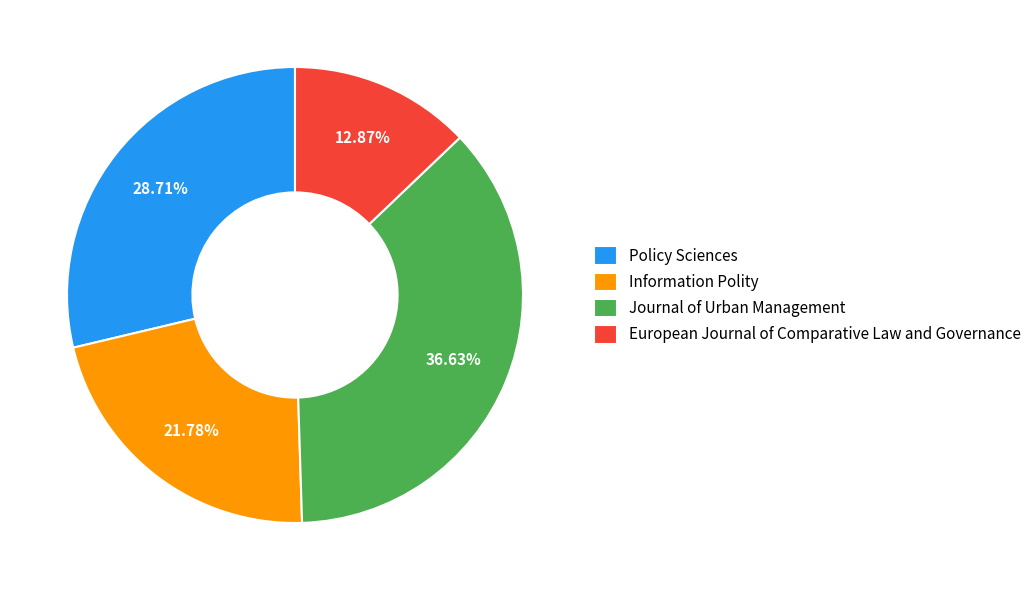

Rank the categories by value from lowest to highest.

European Journal of Comparative Law and Governance, Information Polity, Policy Sciences, Journal of Urban Management